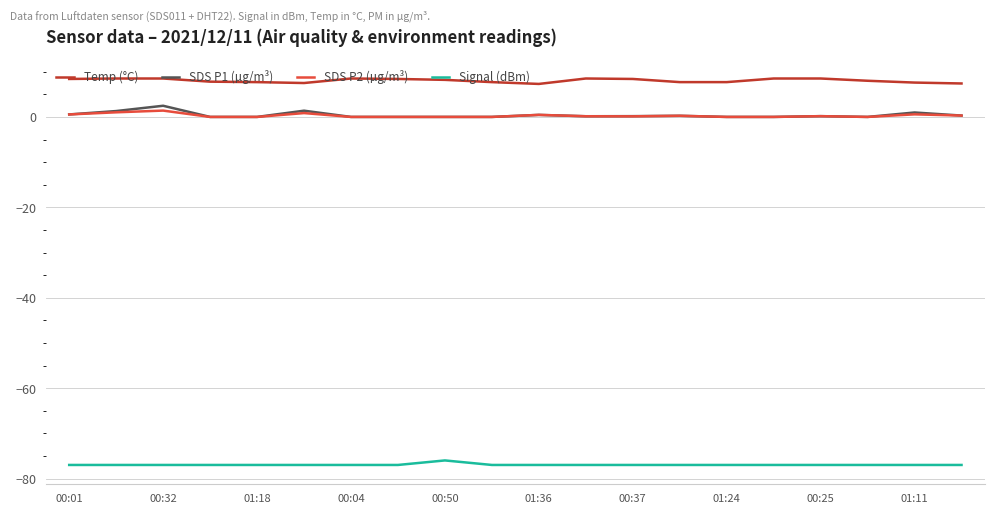

What is the smallest value displayed?

-77.0